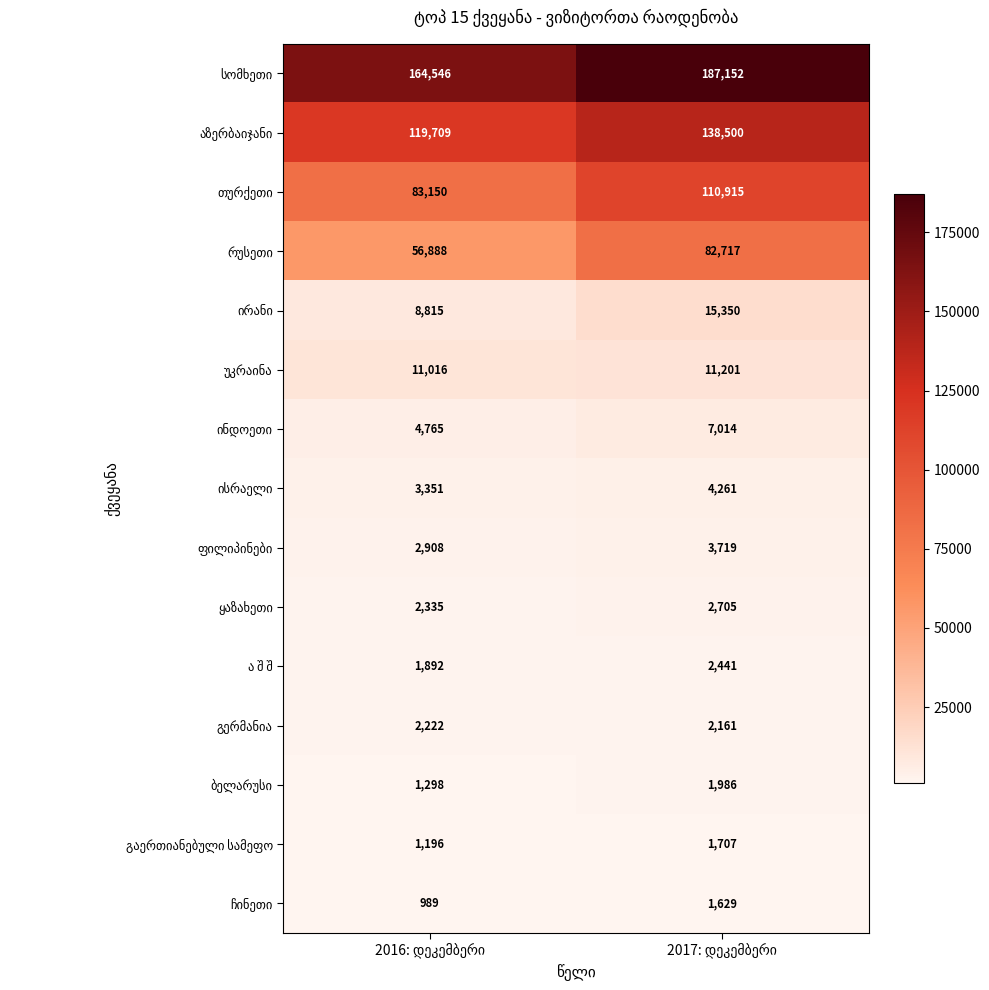

At how many categories does at least one series exceed 137134?

2